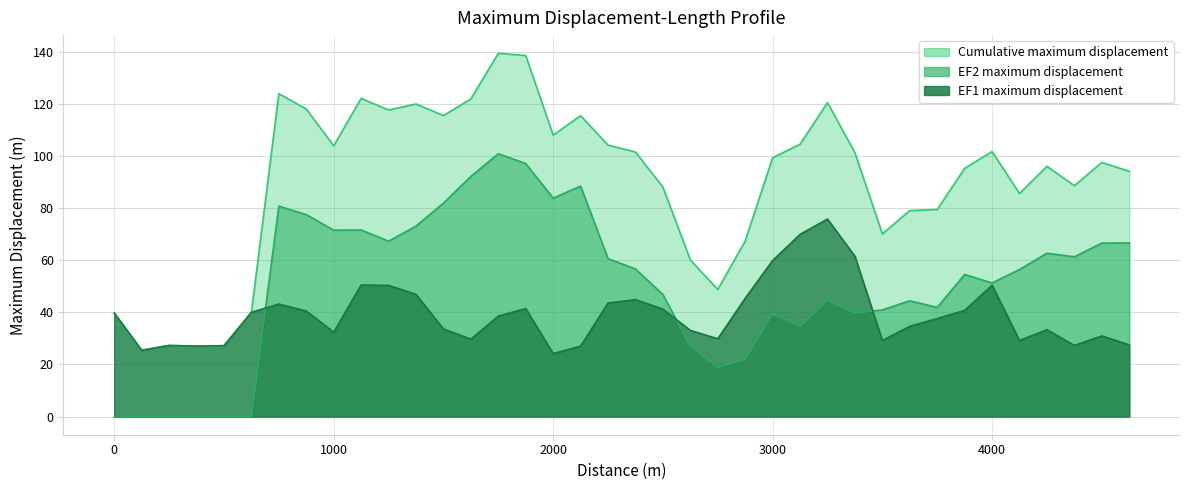

Which category has the highest value across all series?

1750